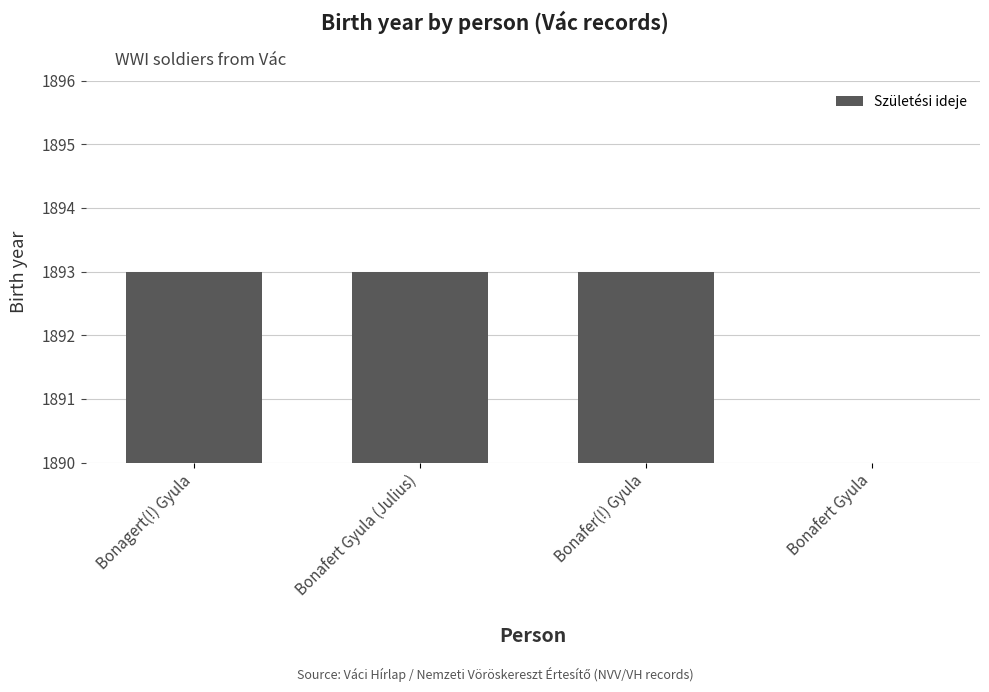

What is the value of the 3rd bar from the left?

1893